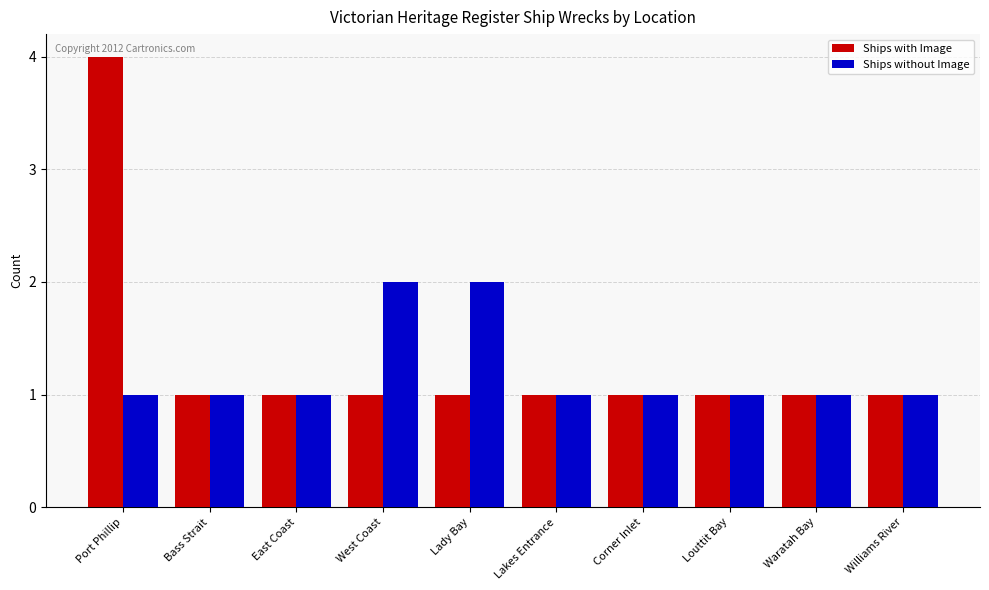

The value of Ships without Image at Williams River is 0. True or false?

False